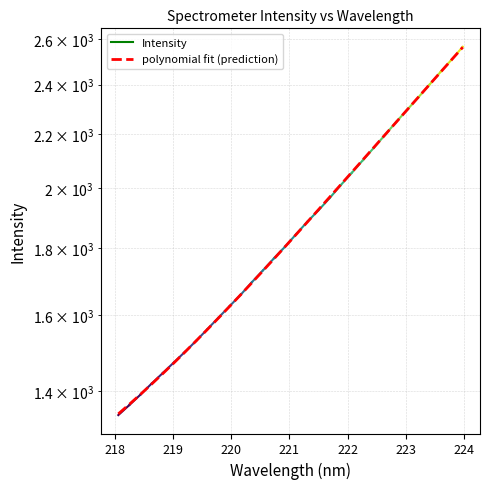

Reading left to right, transcribe all the data shown in this chart.

1344.8	1367.9	1392.1	1417.4	1443.7	1471.1	1499.6	1529.2	1559.9	1591.6	1624.5	1658.4	1693.4	1729.5	1766.6	1804.9	1844.2	1884.5	1926.0	1968.6	2012.2	2056.9	2102.7	2149.5	2197.5	2246.5	2296.6	2347.8	2400.0	2453.3	2507.7	2563.2